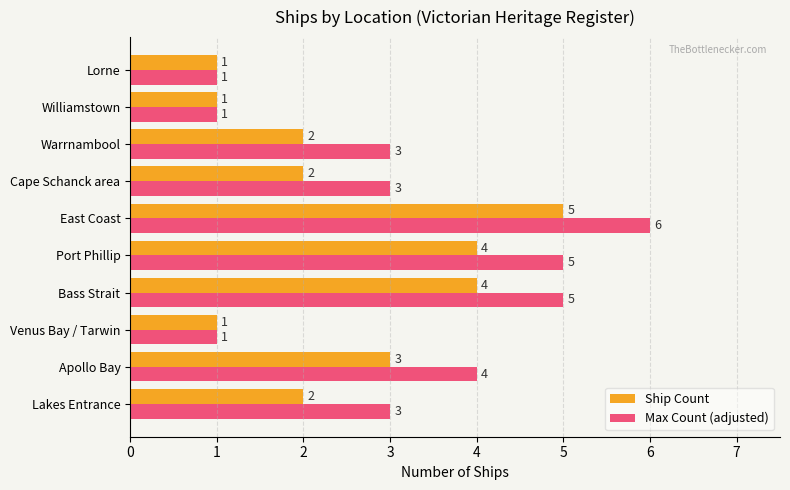

What is the greatest value displayed?

6